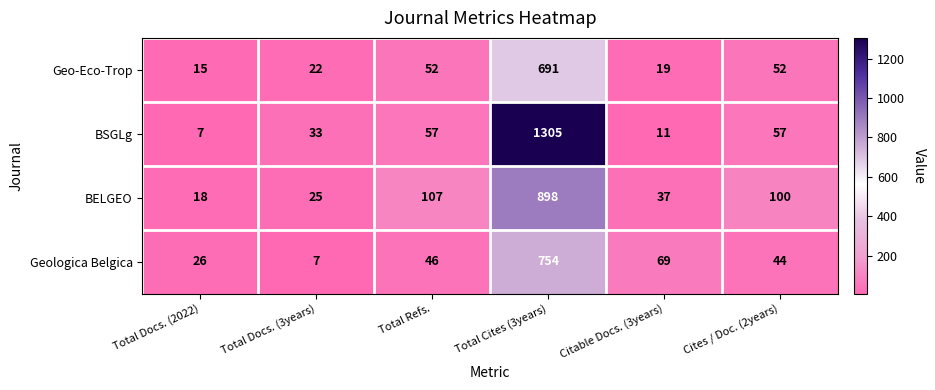

Is it true that BSGLg equals 11 at Citable Docs. (3years)?

True